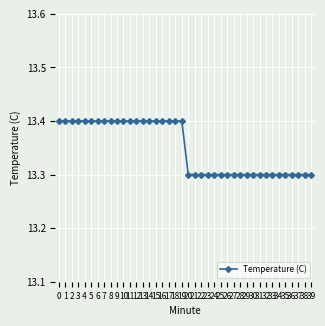

How many lines are shown in the chart?

1